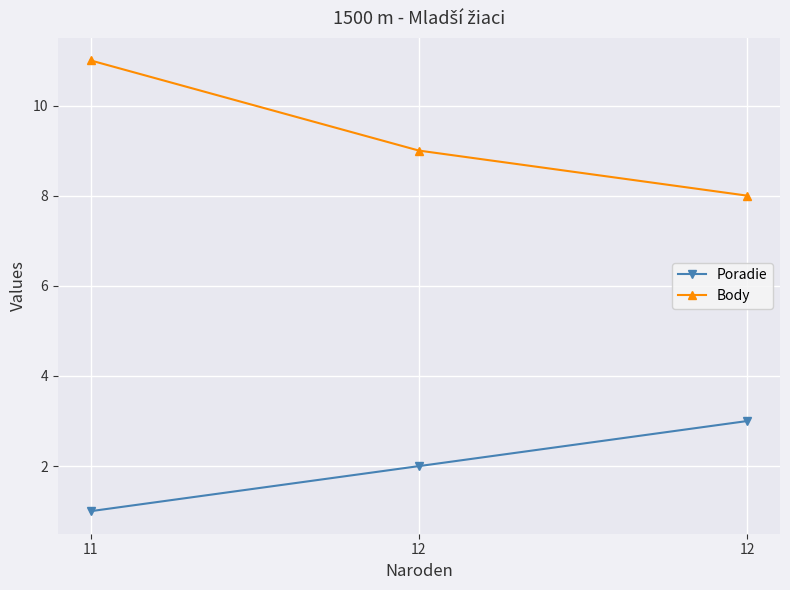

Reading left to right, what are all the values shown in this chart?

Poradie: 11=1	12=2	12=3
Body: 11=11	12=9	12=8